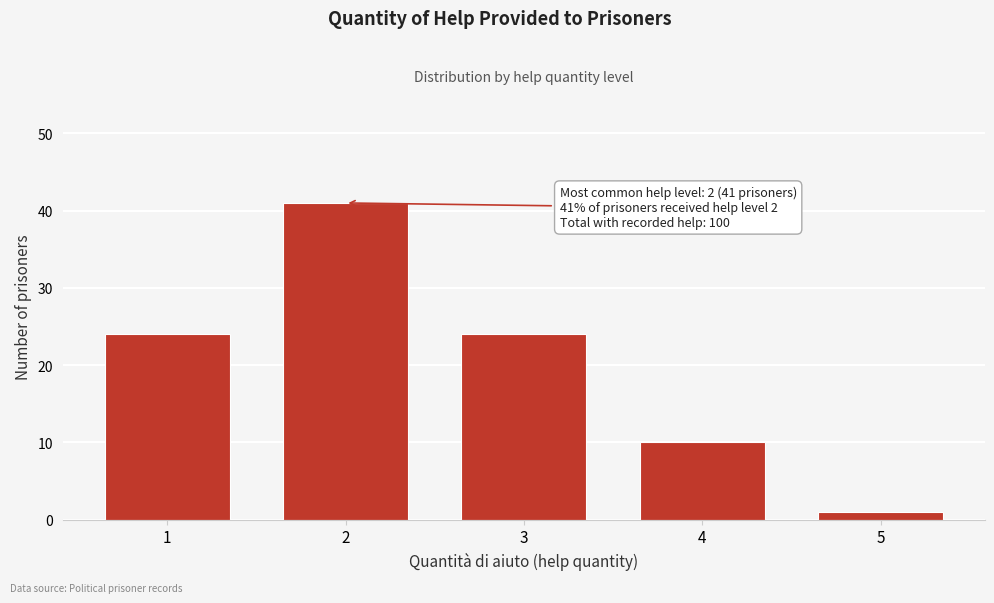

Reading left to right, list all the values displayed in this chart.

24	41	24	10	1